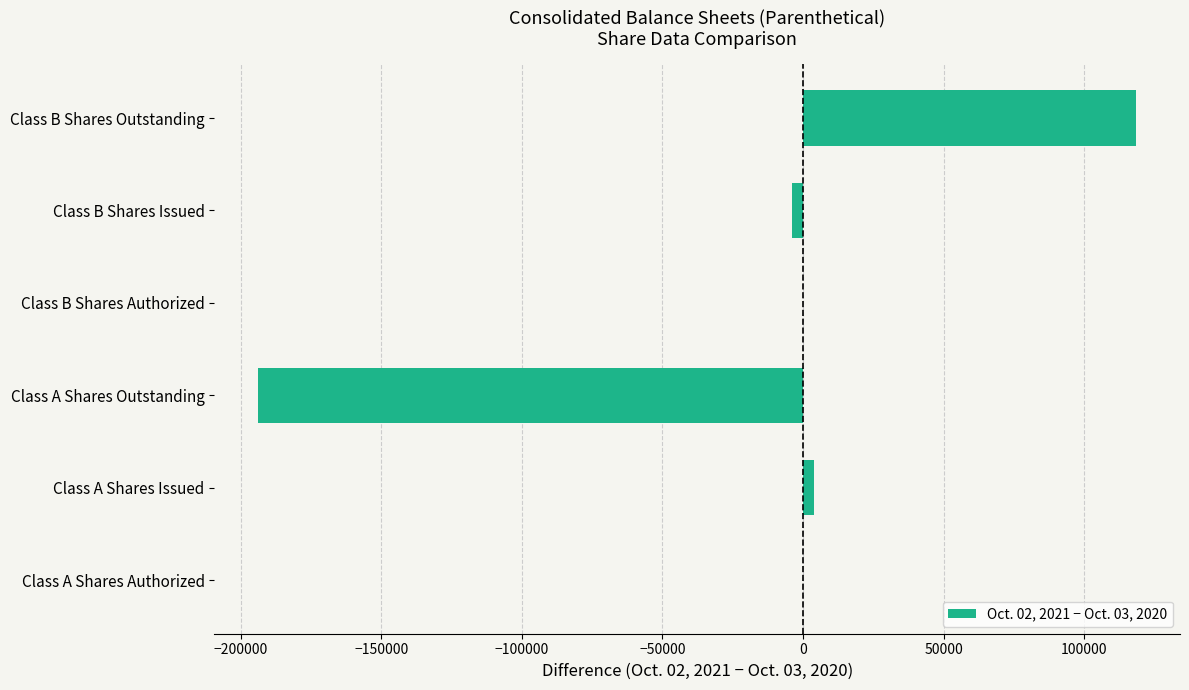

What is the change in value from Class A Shares Outstanding to Class B Shares Authorized?

+193716